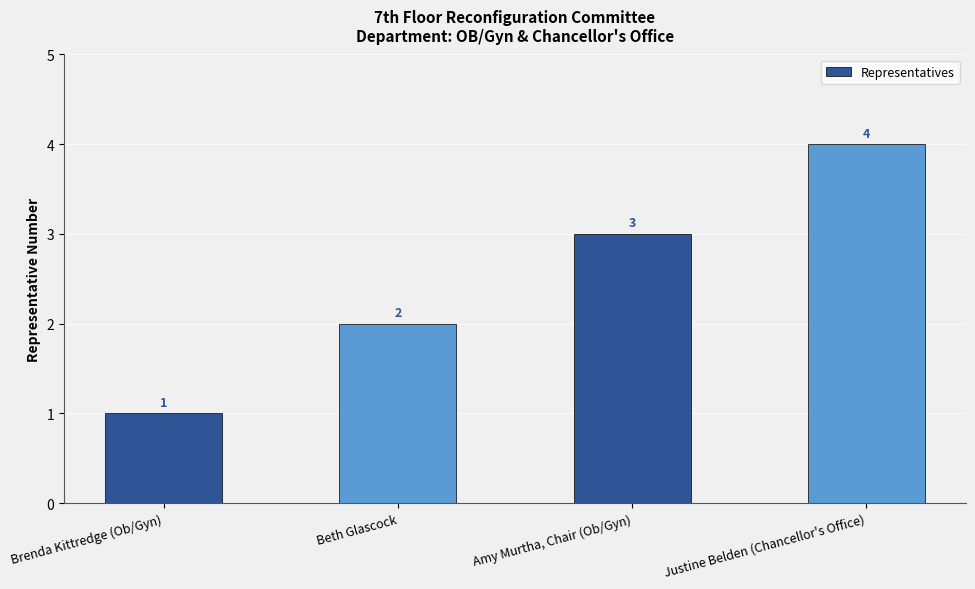

How many values are between 2 and 4?

3